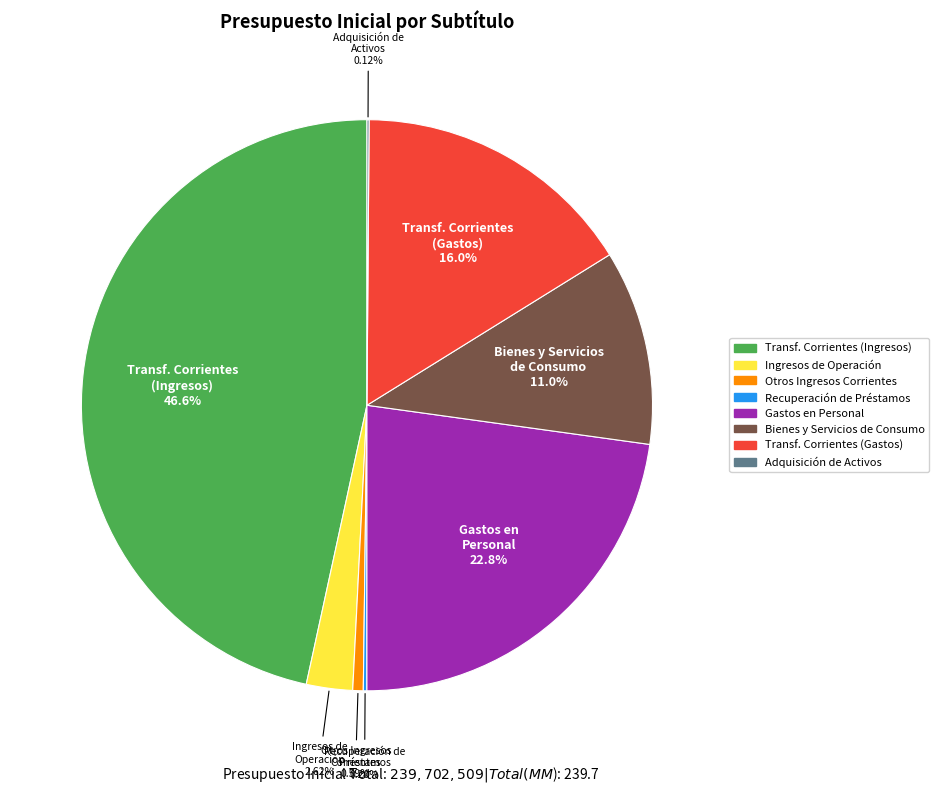

Is Otros Ingresos Corrientes the majority of the pie?

No